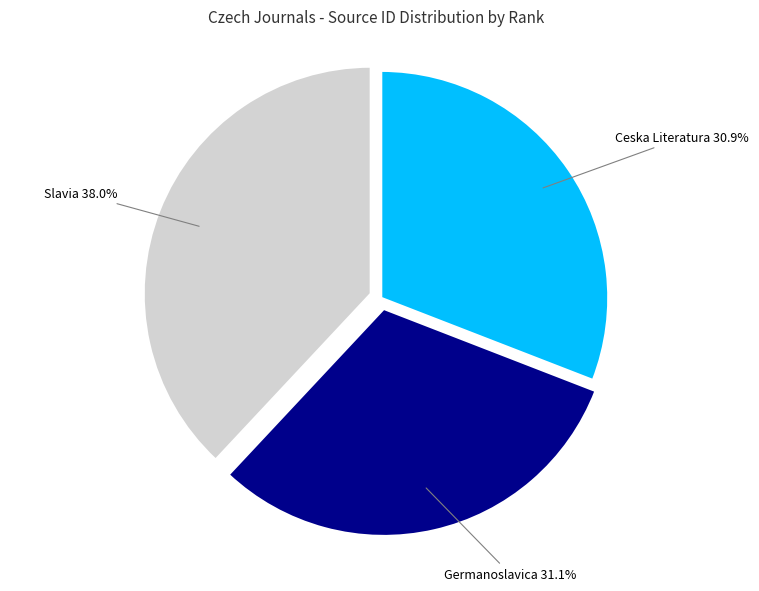

Is there any slice that represents more than half of the pie?

No